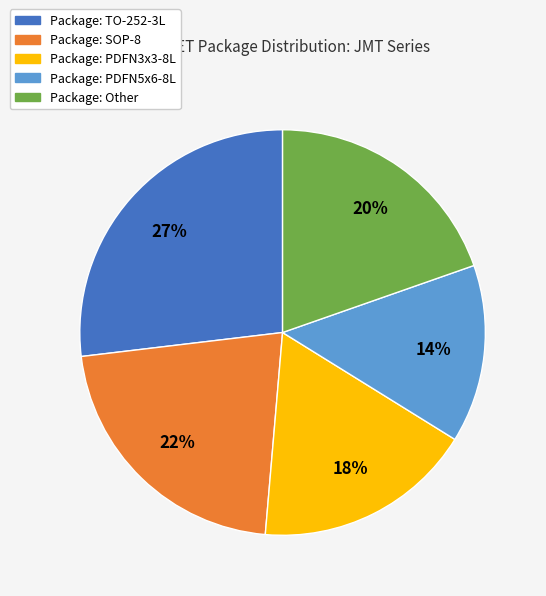

Does any single category account for the majority?

No